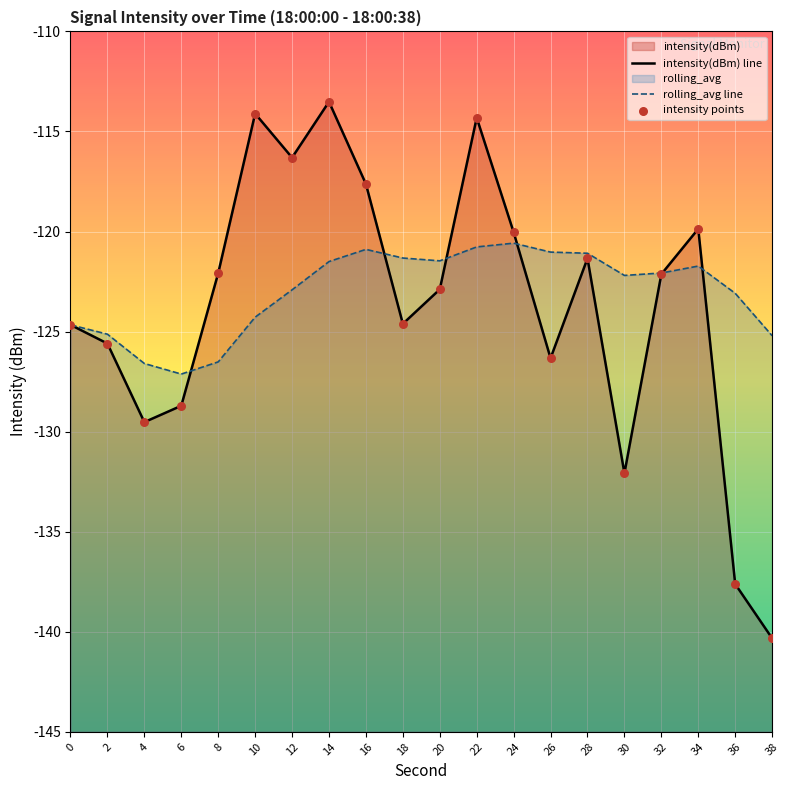

Is the value of intensity points at 10 greater than the value of intensity(dBm) line at 22?

Yes